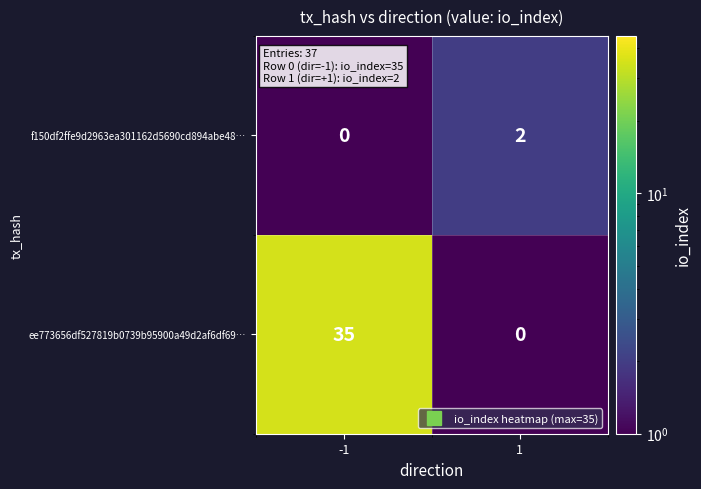

Reading left to right, what are all the values shown in this chart?

f150df2ffe9d2963ea301162d5690cd894abe48…: 0	2
ee773656df527819b0739b95900a49d2af6df69…: 35	0